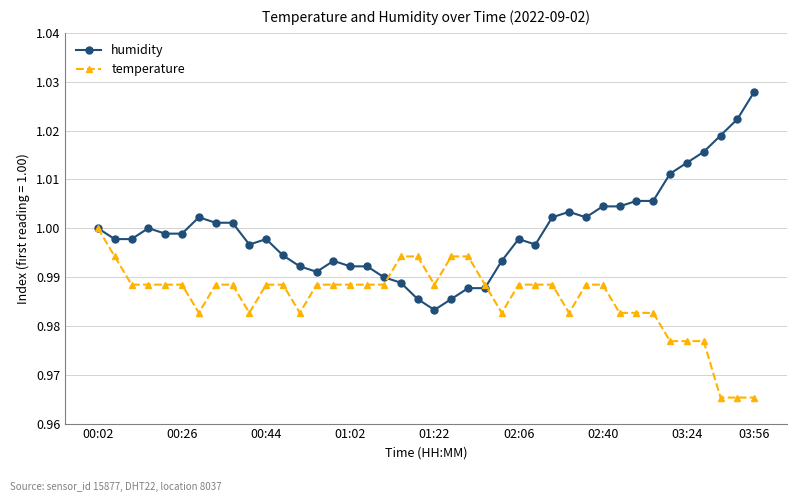

List the series in order of their peak value, highest first.

humidity, temperature